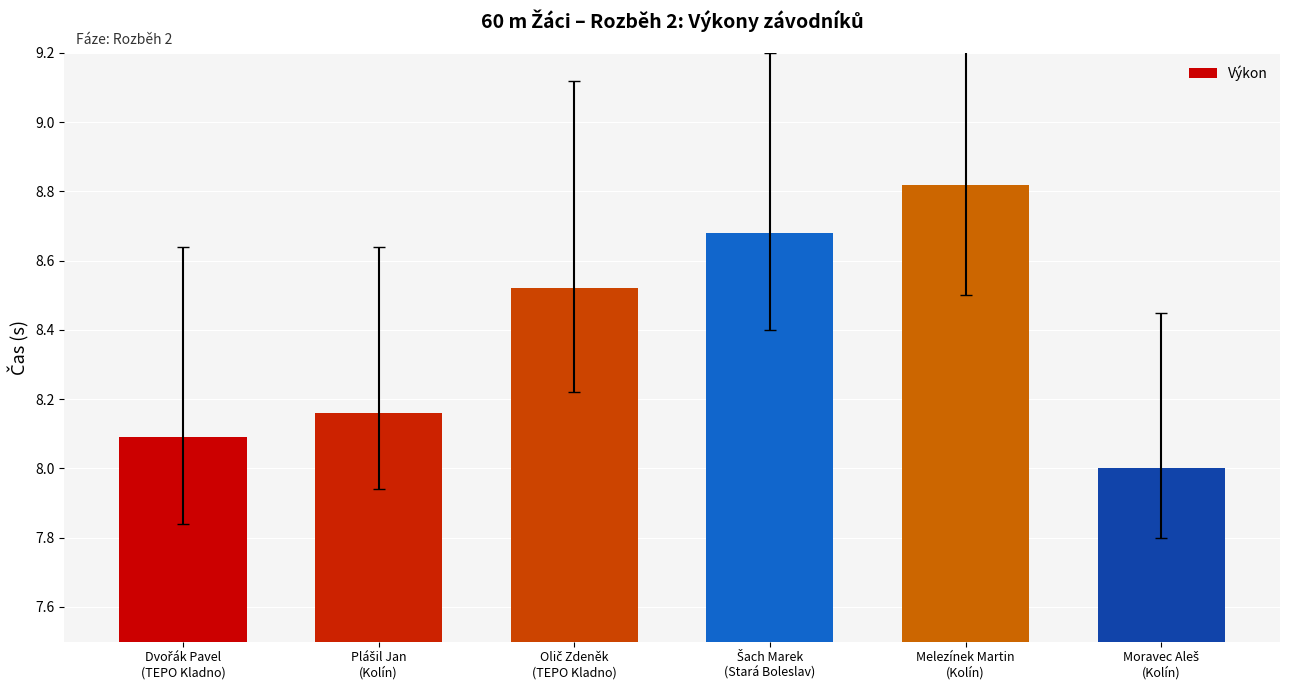

What is the difference between the maximum and minimum values?

0.8